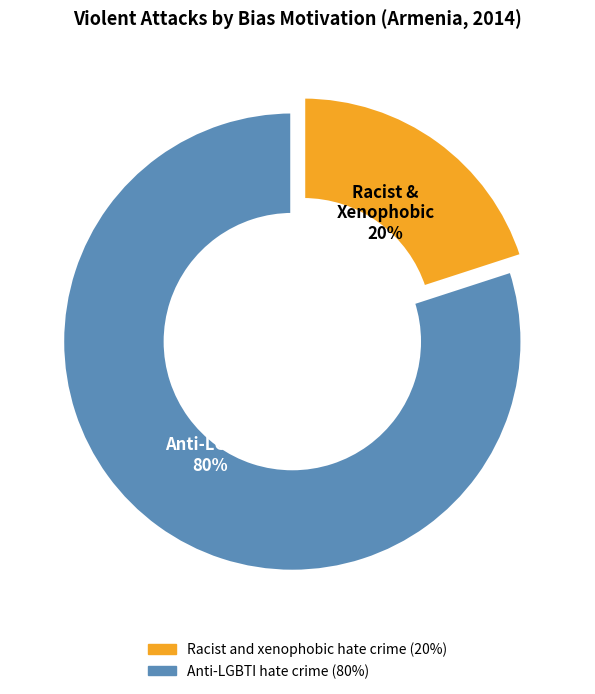

What is the ratio of the value at Anti-LGBTI hate crime to the value at Racist and xenophobic hate crime?

4.0